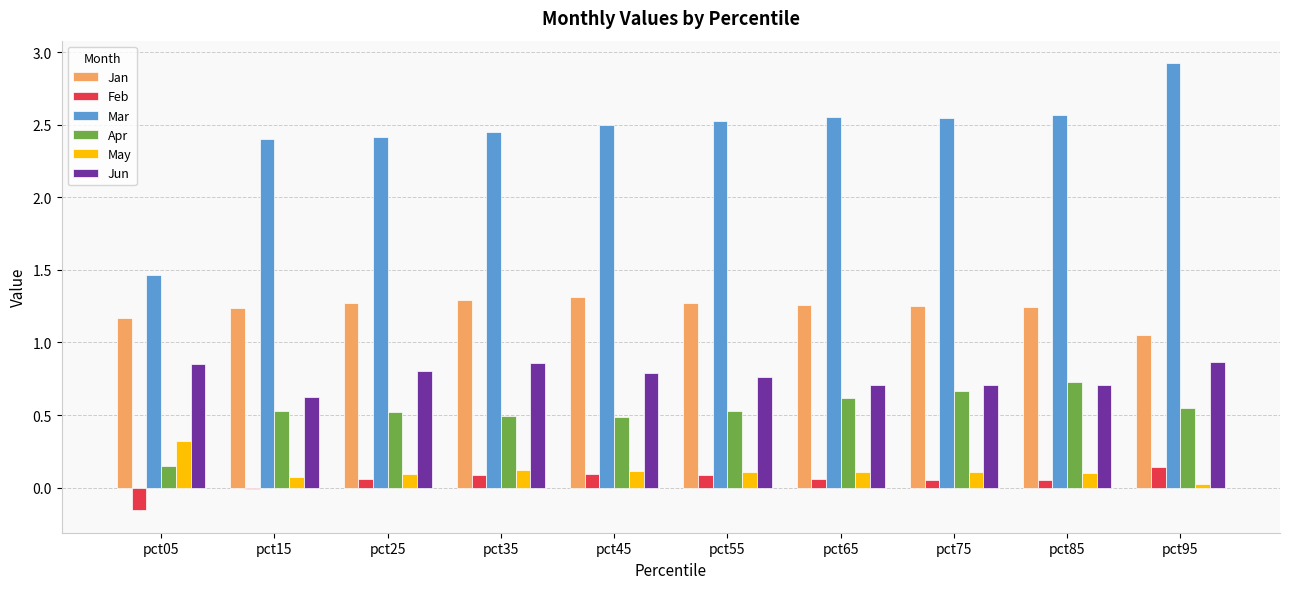

Rank the series by their maximum value, from lowest to highest.

Feb, May, Apr, Jun, Jan, Mar